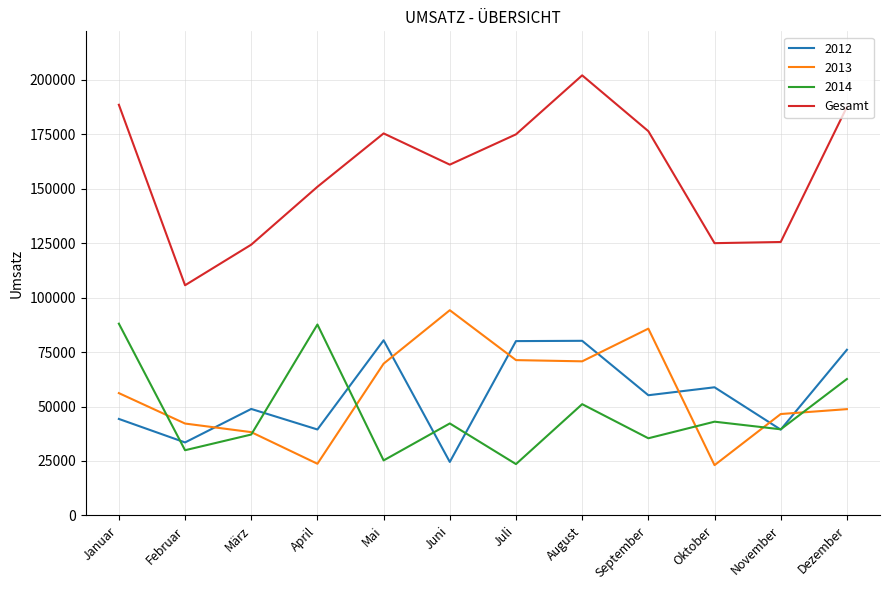

What is the smallest value displayed?

23097